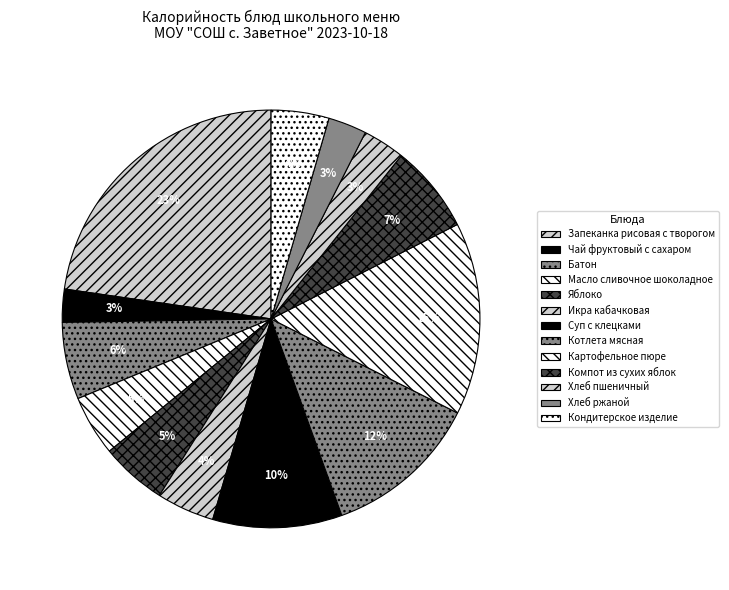

Is there a majority slice in this chart?

No